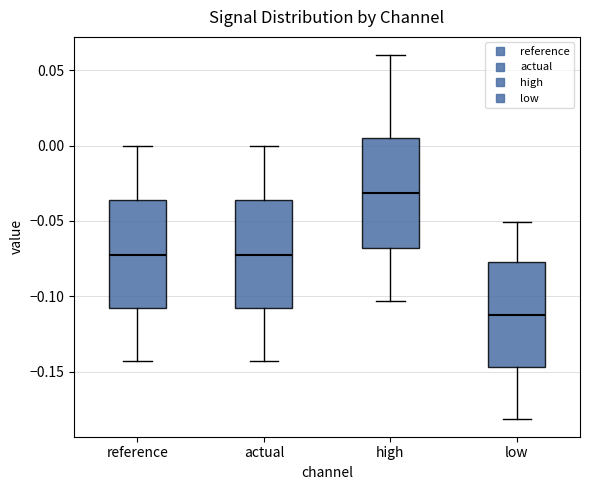

Reading left to right, transcribe this box plot: for each box, give where its median line is, the range the box spans, and where its two whiskers end, as read against the y-axis. The values are not printed on the chart, so give them approximately, as read against the axis.

reference: median -0.070, box -0.110 to -0.035, whiskers -0.145 to 0.000
actual: median -0.070, box -0.110 to -0.035, whiskers -0.145 to 0.000
high: median -0.030, box -0.070 to 0.005, whiskers -0.105 to 0.060
low: median -0.110, box -0.145 to -0.075, whiskers -0.180 to -0.050